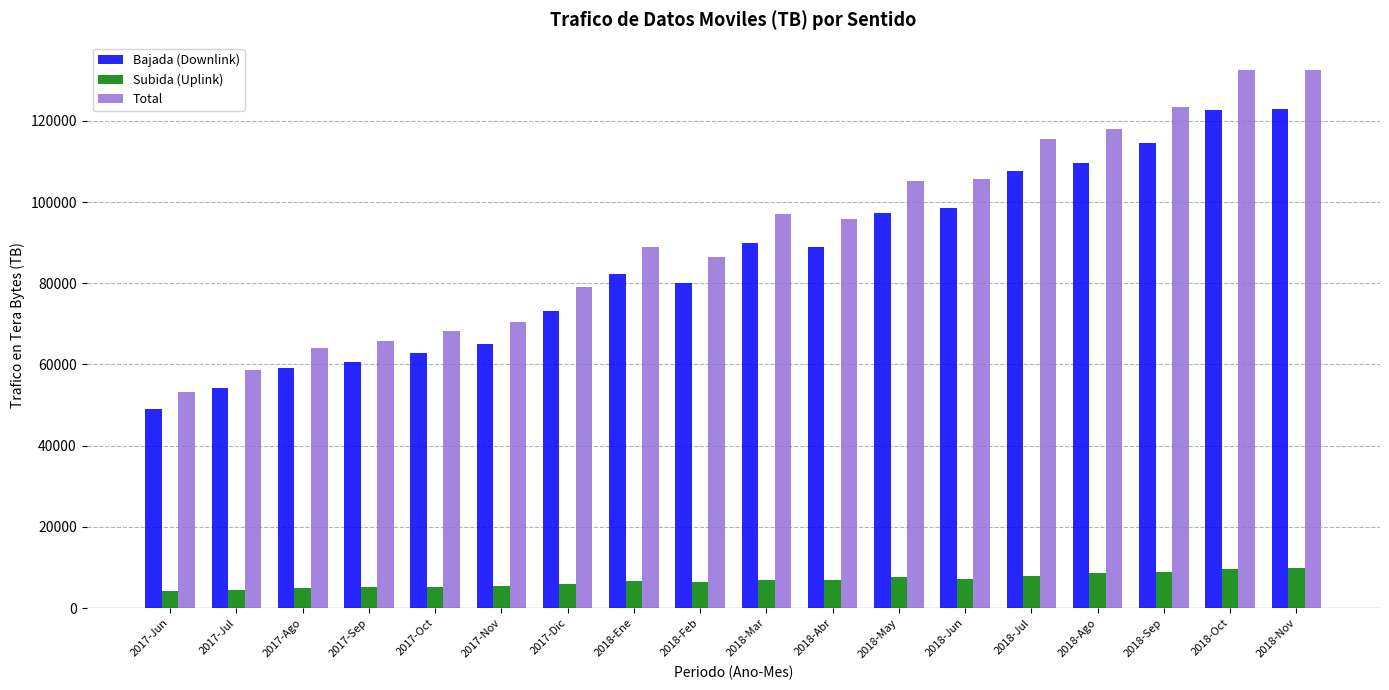

What is the label of the 2nd bar from the right?

2018-Oct